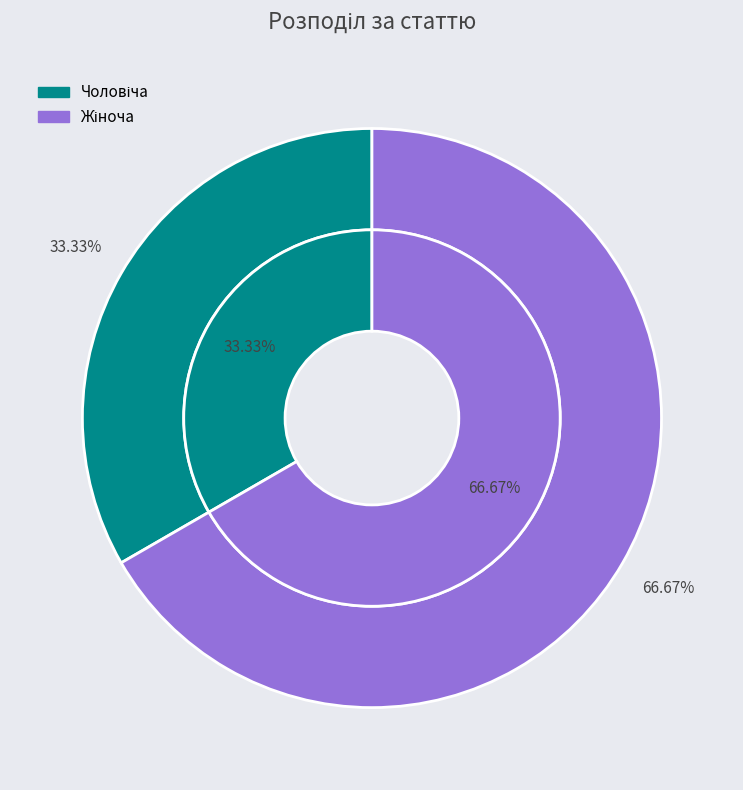

Count the number of slices in the pie.

2